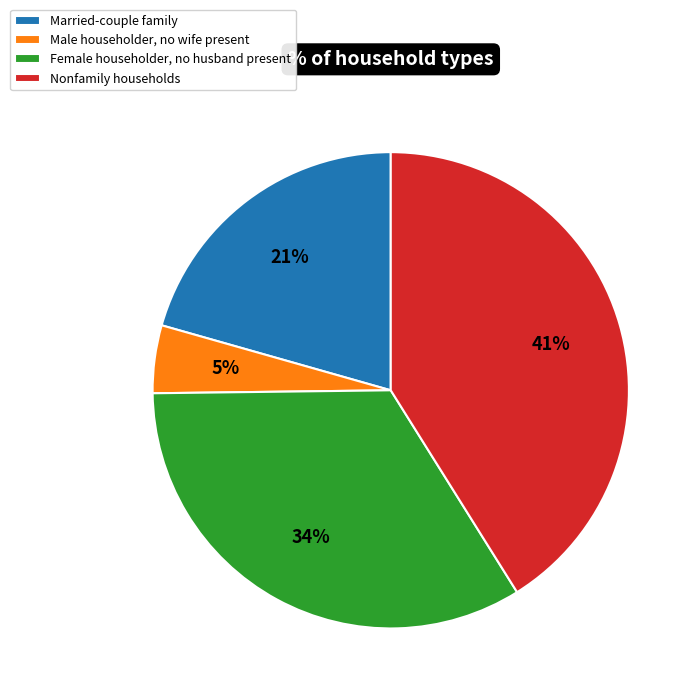

Rank the categories by value from highest to lowest.

Nonfamily households, Female householder, no husband present, Married-couple family, Male householder, no wife present